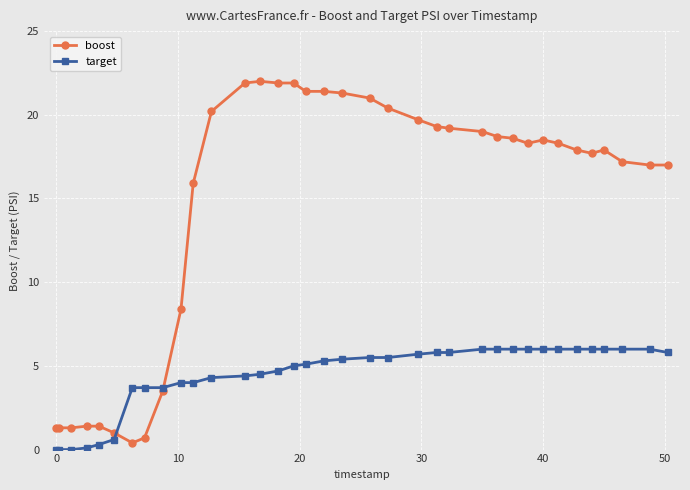

Which series has the largest range (max minus min)?

boost